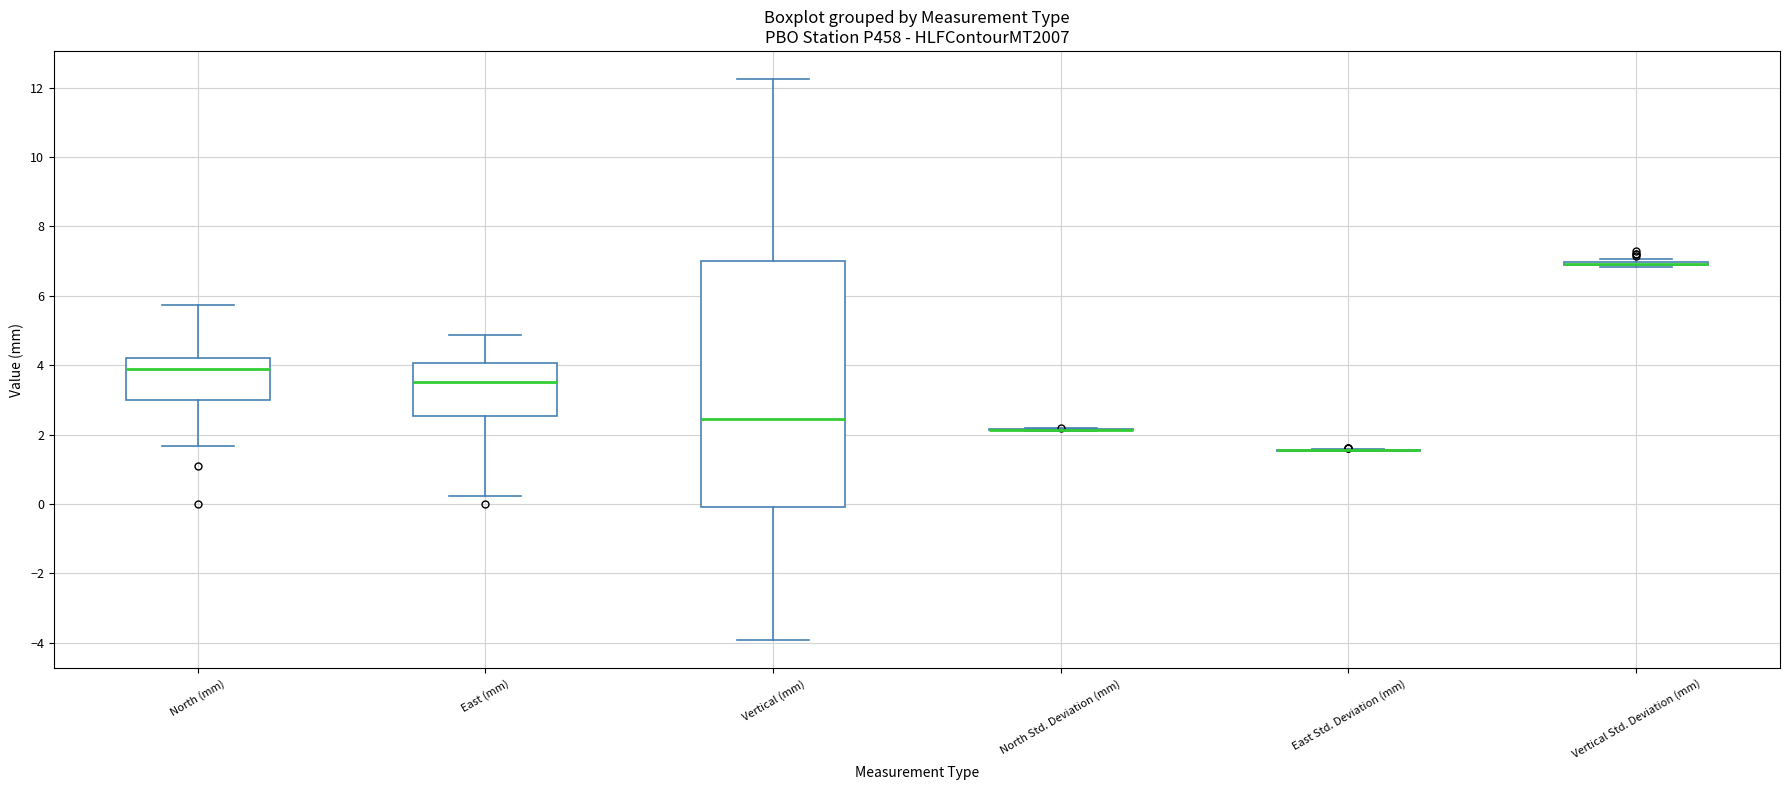

Reading left to right, transcribe this box plot: for each box, give where its median line is, the range the box spans, and where its two whiskers end, as read against the y-axis. The values are not printed on the chart, so give them approximately, as read against the axis.

North (mm): median 4.0, box 3.0 to 4.2, whiskers 1.6 to 5.8
East (mm): median 3.6, box 2.6 to 4.0, whiskers 0.2 to 4.8
Vertical (mm): median 2.4, box 0.0 to 7.0, whiskers -4.0 to 12.2
North Std. Deviation (mm): box collapsed to a line at 2.2, whiskers 2.2 to 2.2
East Std. Deviation (mm): box collapsed to a line at 1.6, whiskers 1.6 to 1.6
Vertical Std. Deviation (mm): box collapsed to a line at 7.0, whiskers 6.8 to 7.0